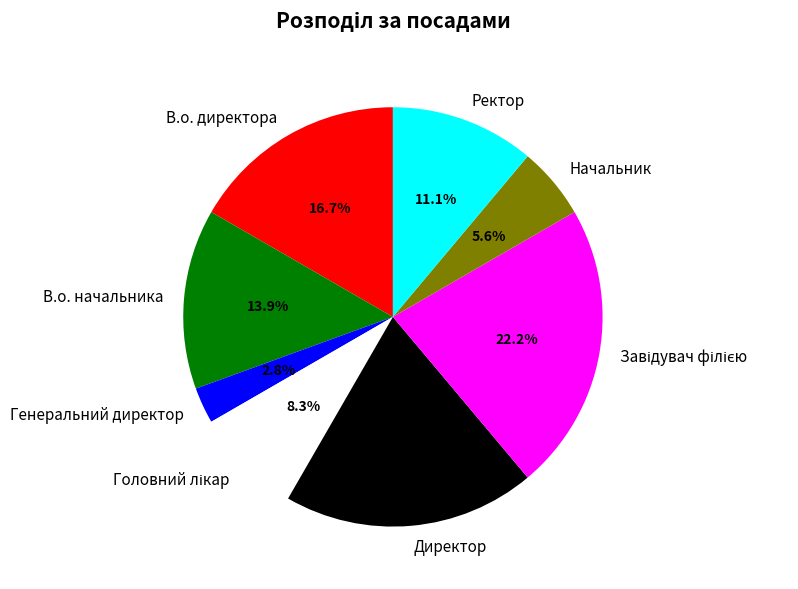

Which has a higher value, Ректор or Директор?

Директор